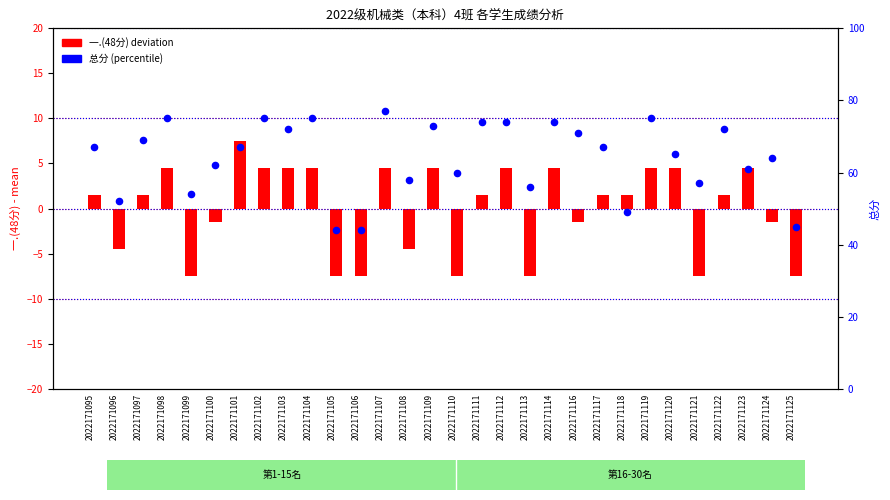

What is the total value across all series at 2022171098?

79.5